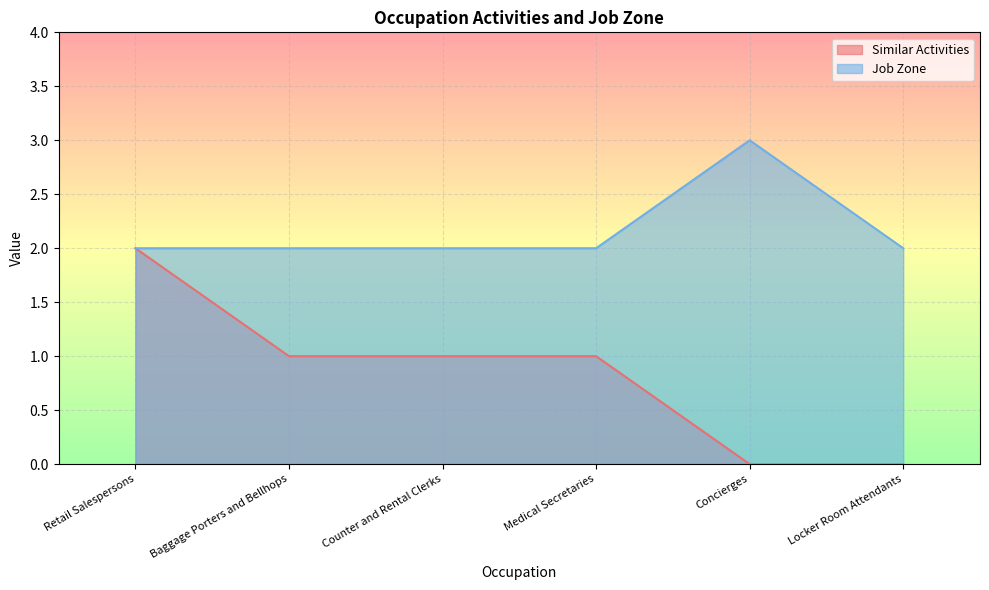

How many values in the Similar Activities series are below 1?

2